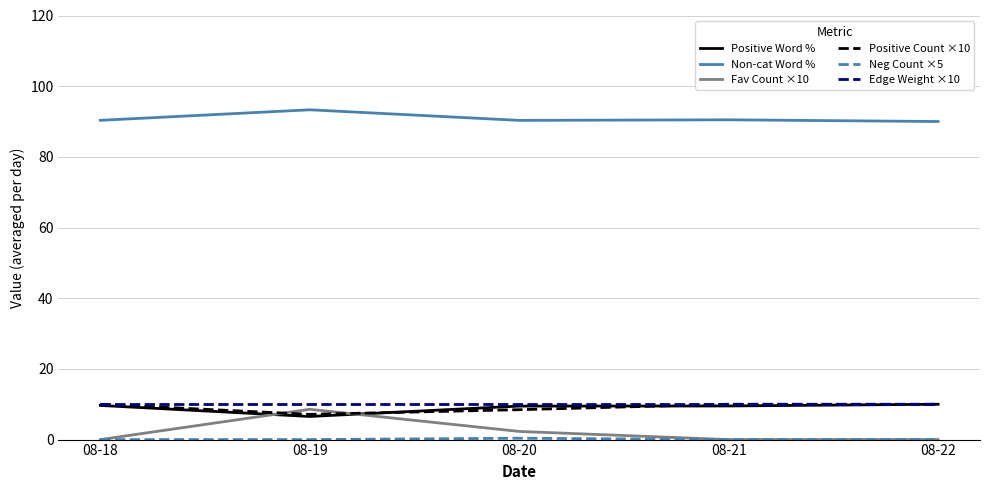

What is the total value across all series at 08-22?

120.0